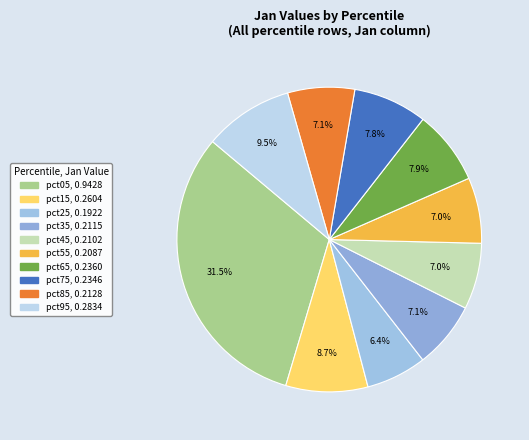

How many slices are in this pie chart?

10